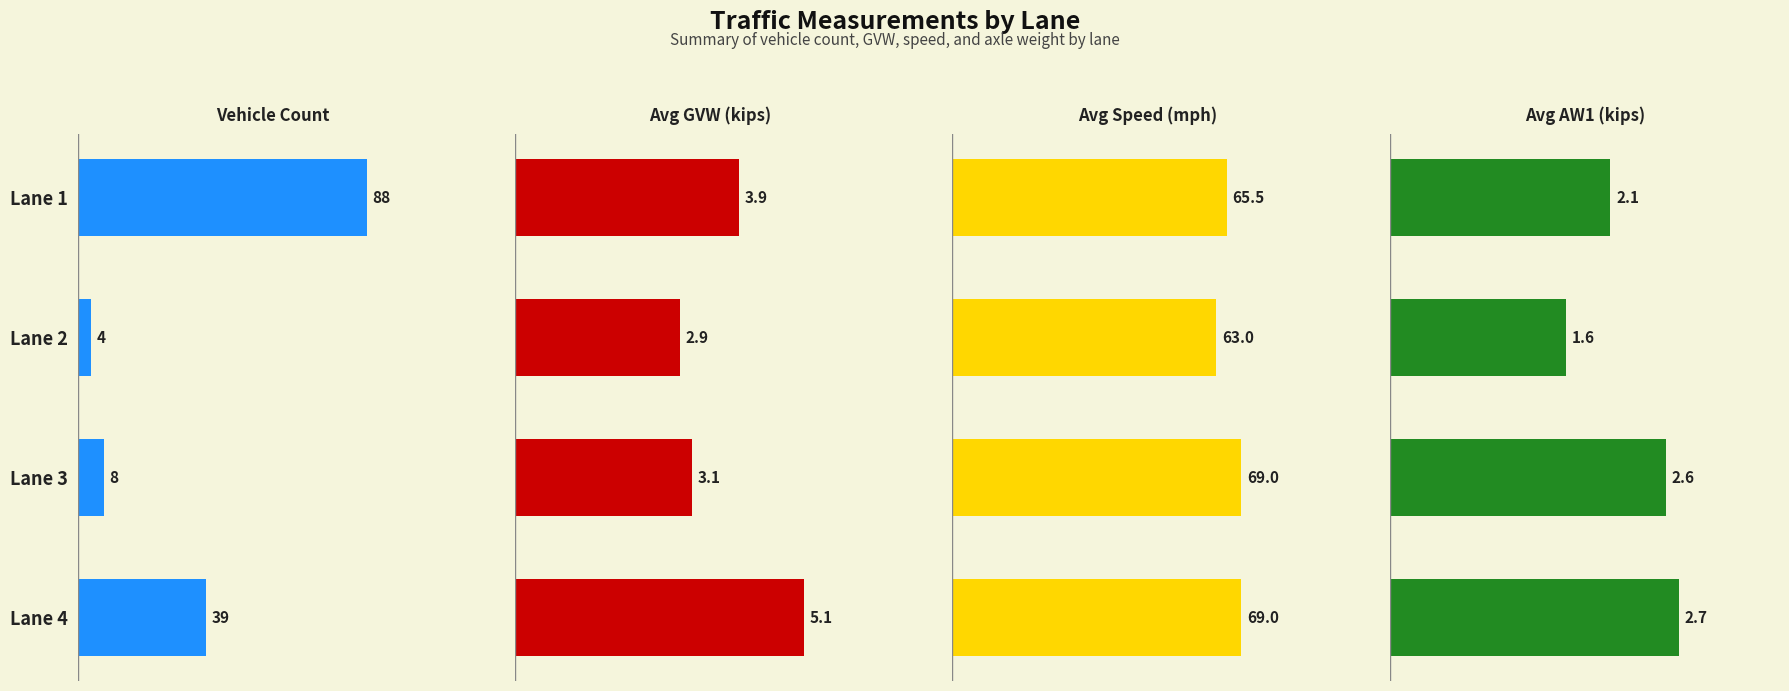

How many data points in Vehicle Count are above 39?

1